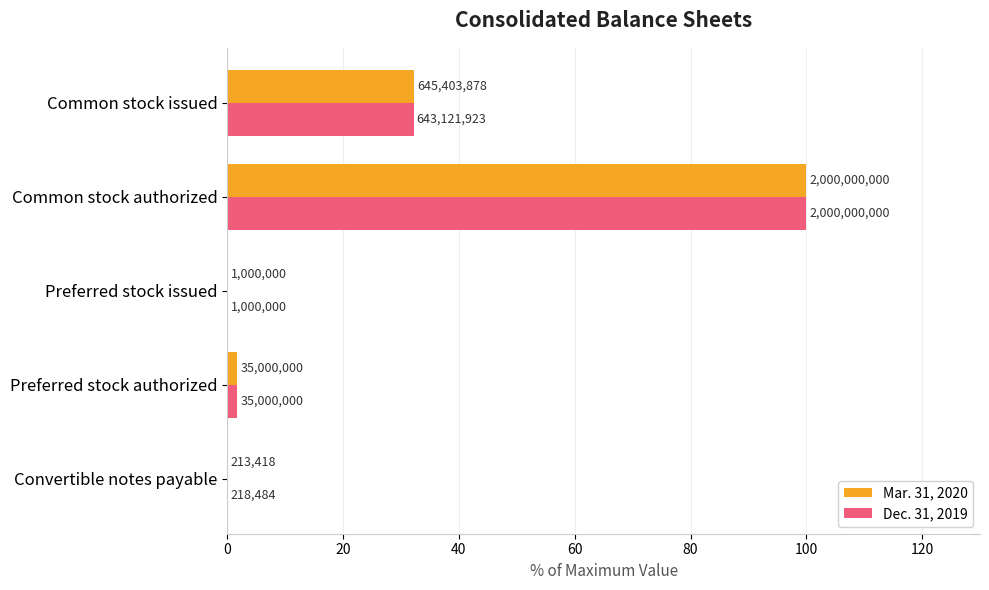

What are all the series names shown in the legend?

Mar. 31, 2020, Dec. 31, 2019